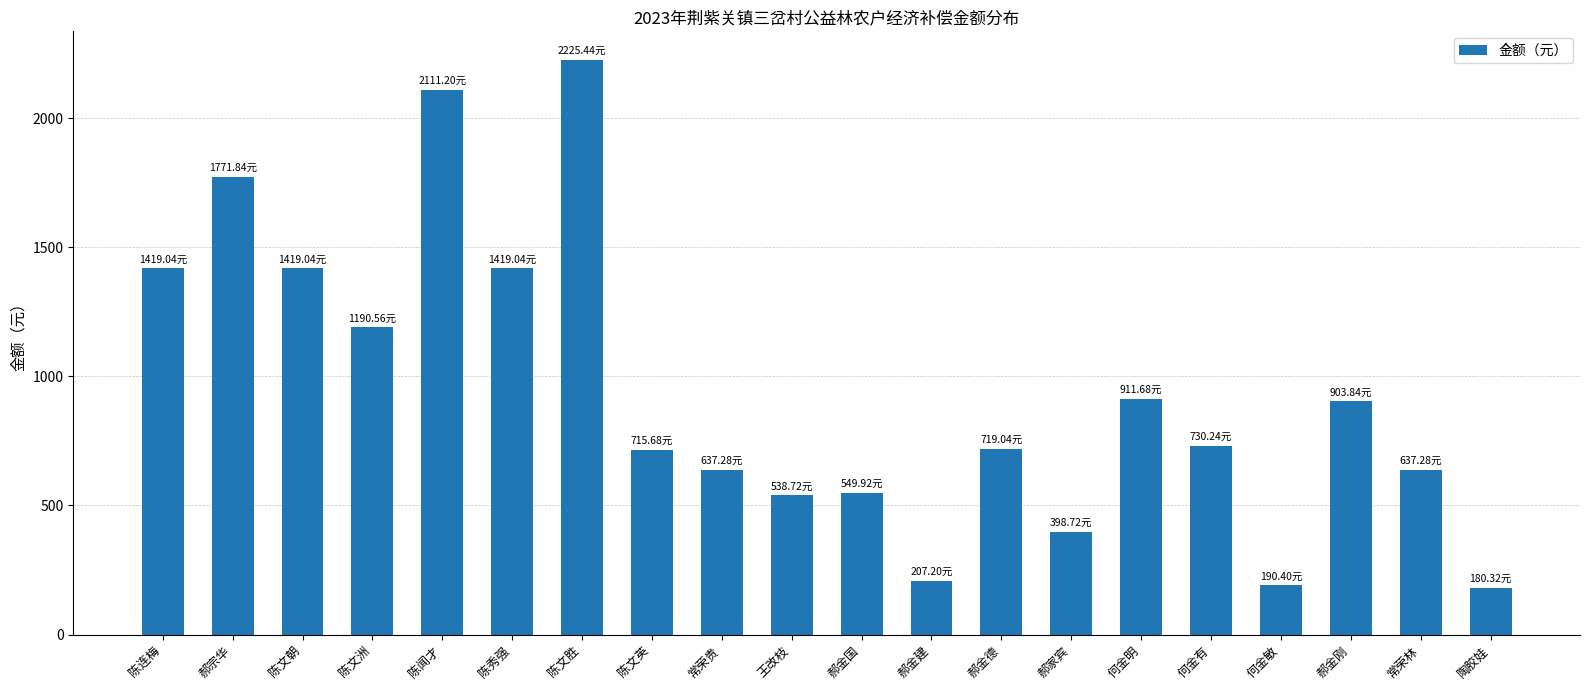

What is the label of the 11th bar from the right?

王改枝